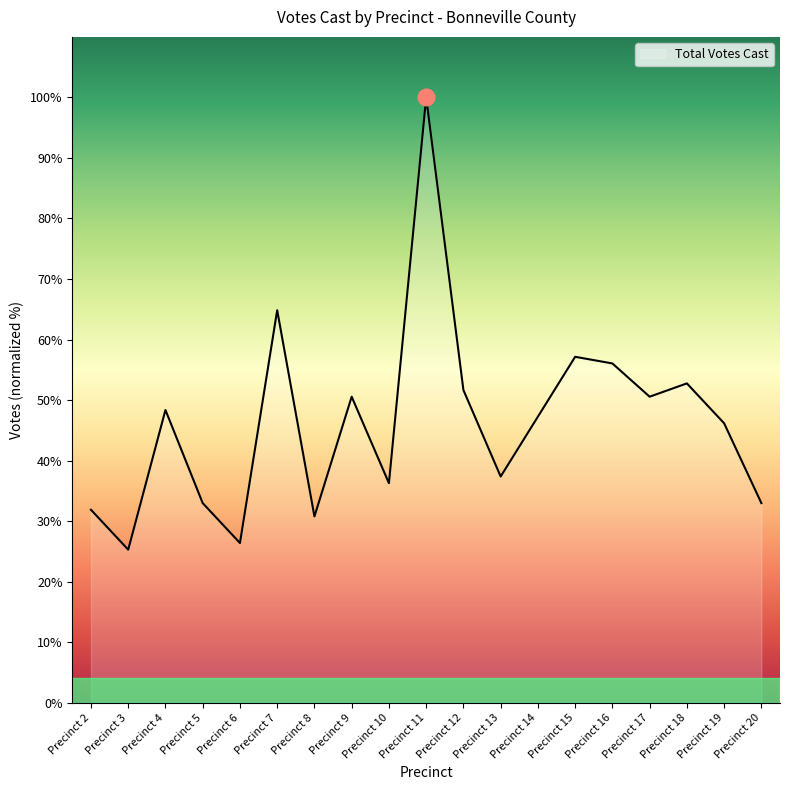

Count the number of data series in this chart.

1